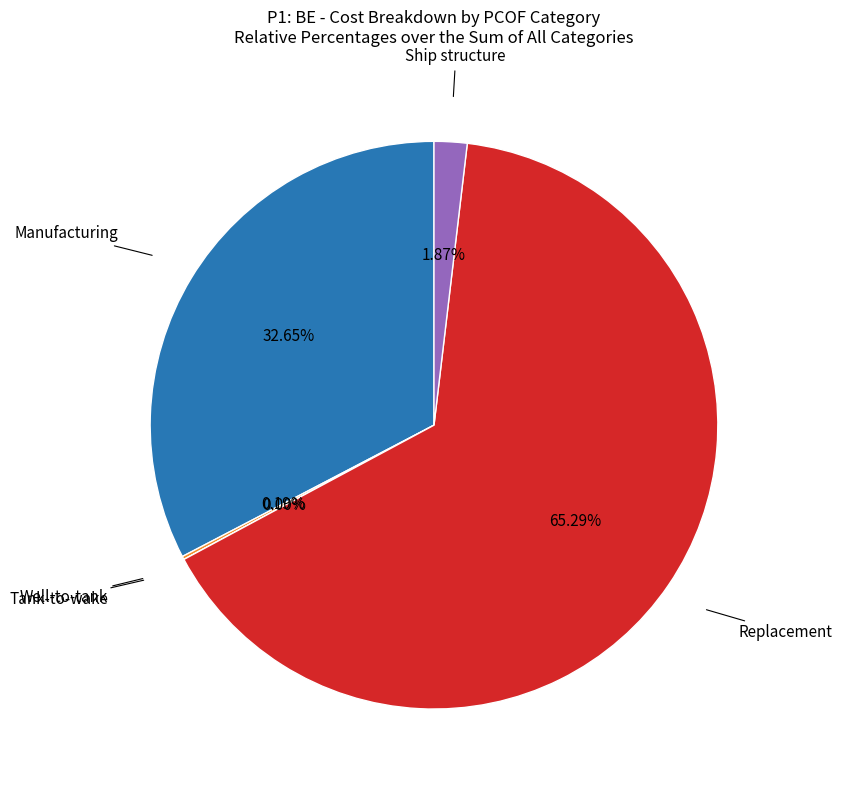

What percentage do Replacement and Tank-to-wake together represent?

65.3%